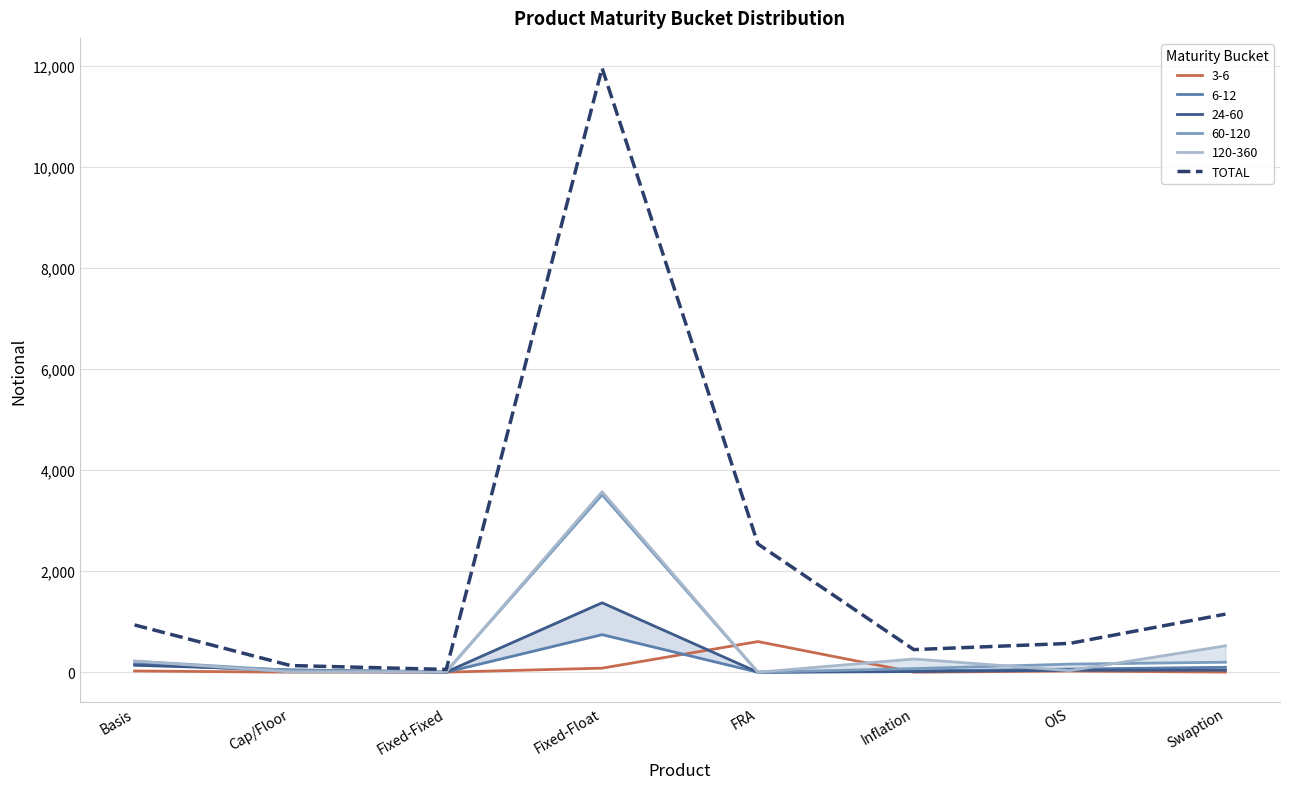

How many points are higher than both their immediate neighbors (excluding endpoints)?

1